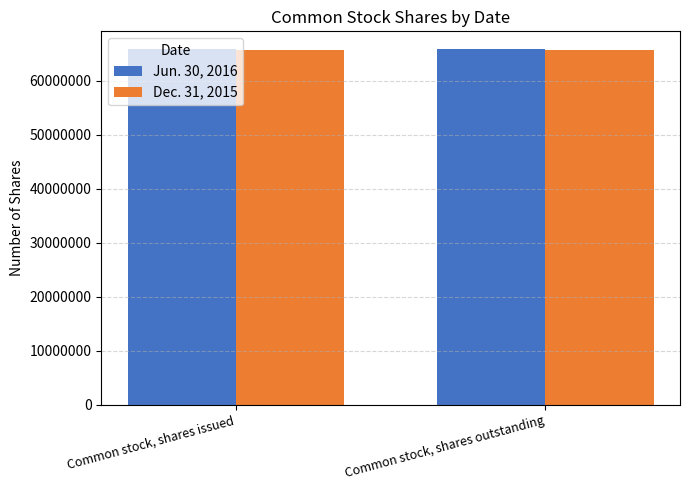

What is the average value of the Dec. 31, 2015 series?

65679533